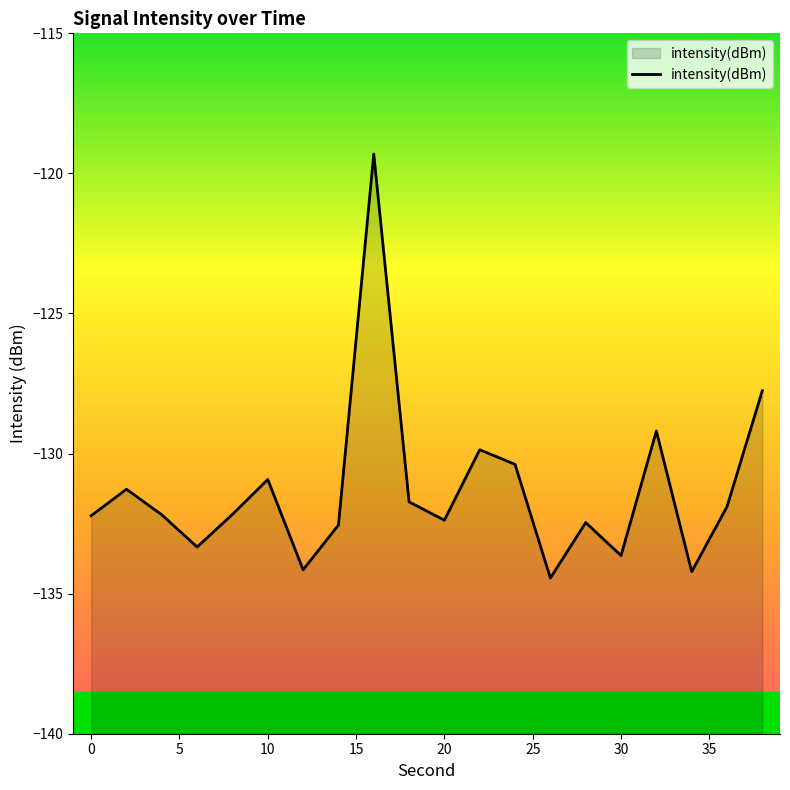

How many lines are shown in the chart?

1